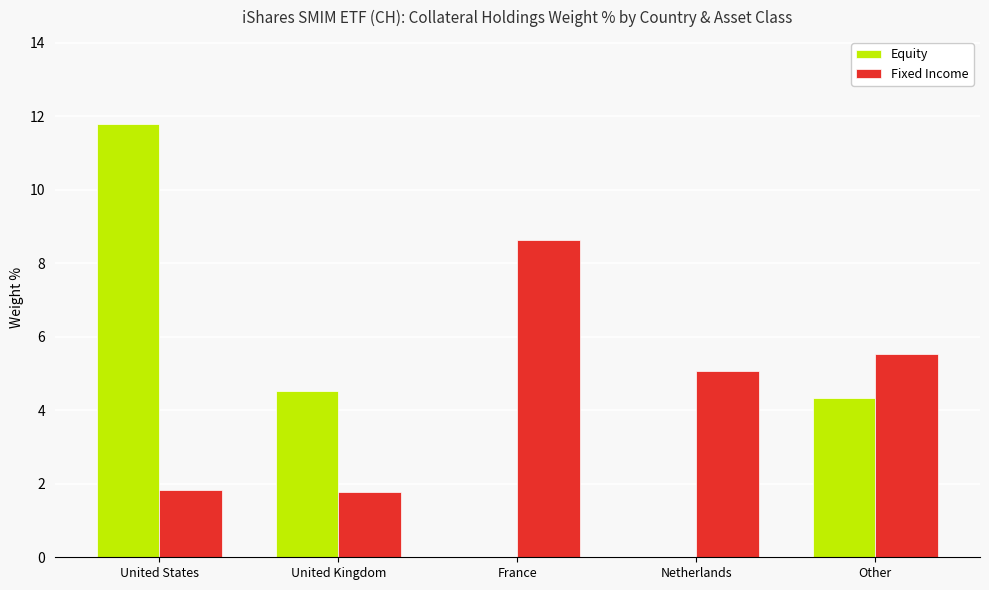

What is the total value across all series at Netherlands?

5.1